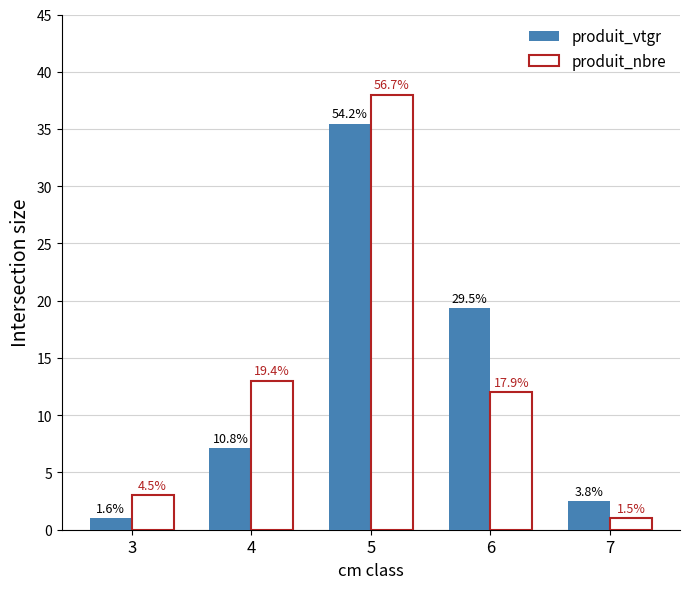

What are all the series names shown in the legend?

produit_vtgr, produit_nbre